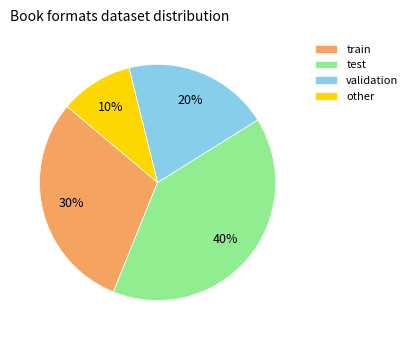

To the nearest percent, what is the difference between the validation and train slice percentages?

10%